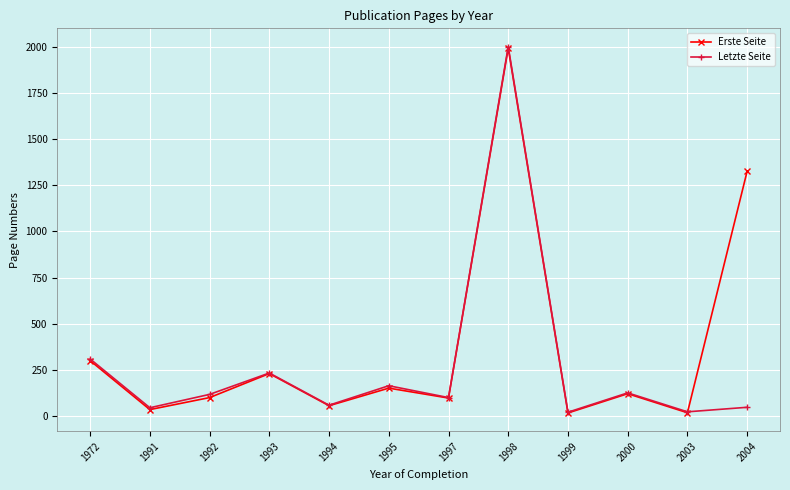

Which series has the largest total across all categories?

Erste Seite